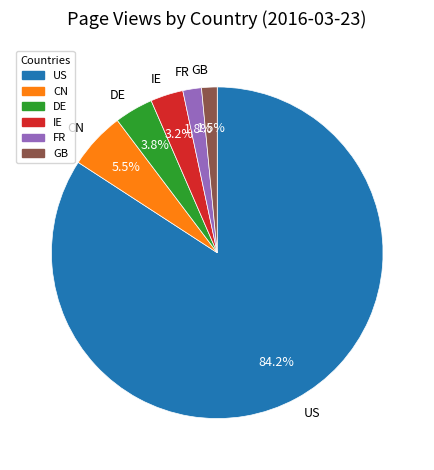

To the nearest percent, what is the average slice percentage?

17%